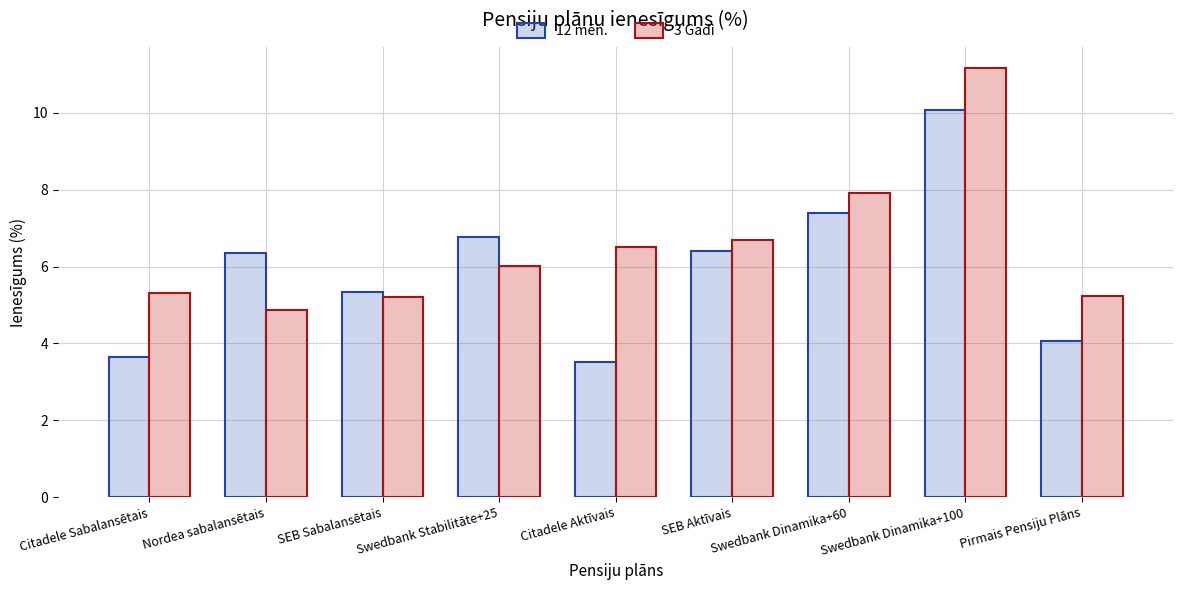

What is the difference between the maximum and minimum values in the 3 Gadi series?

6.3